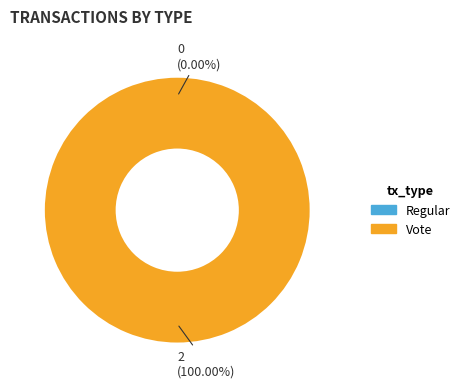

Which category accounts for the majority?

Vote